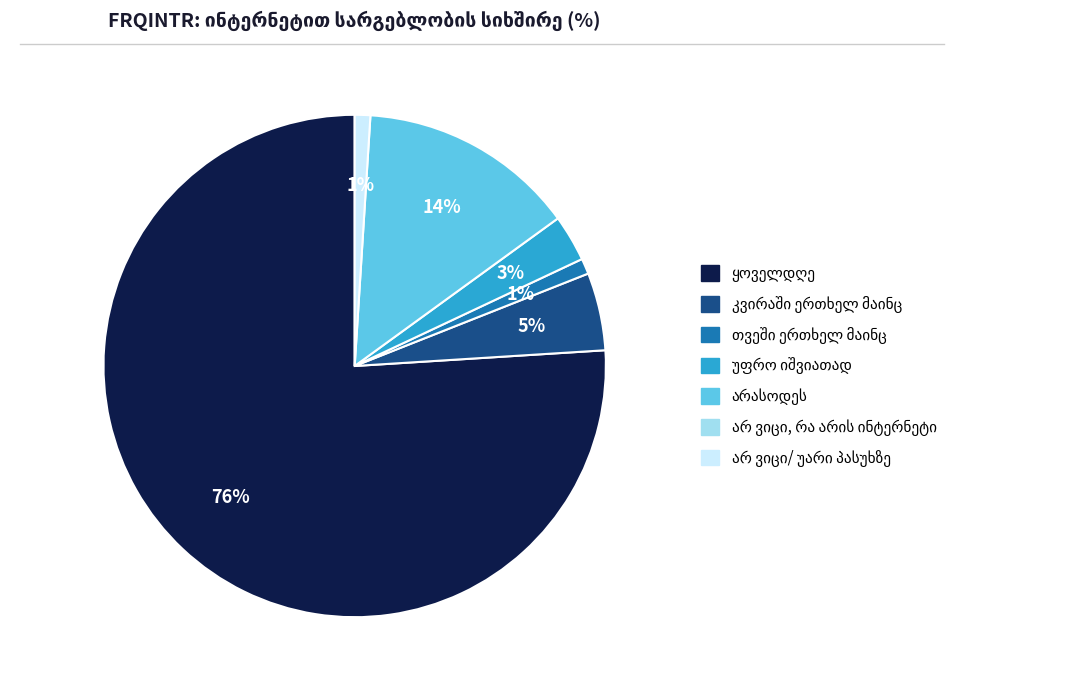

To the nearest percent, what is the average slice percentage?

17%